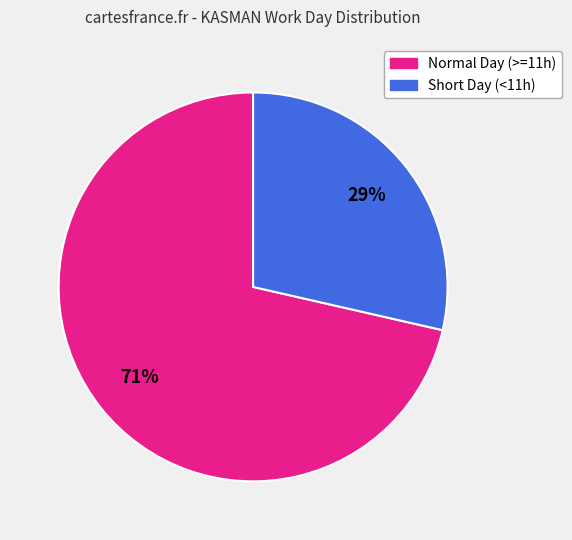

To the nearest percent, what is the average slice percentage?

50%